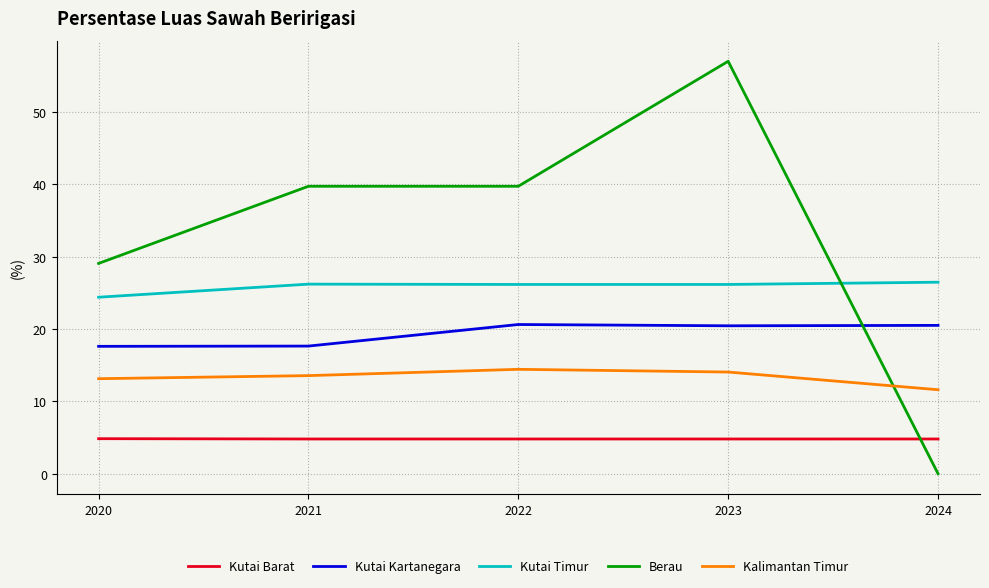

Between 2022 and 2024, which series saw the biggest shift?

Berau